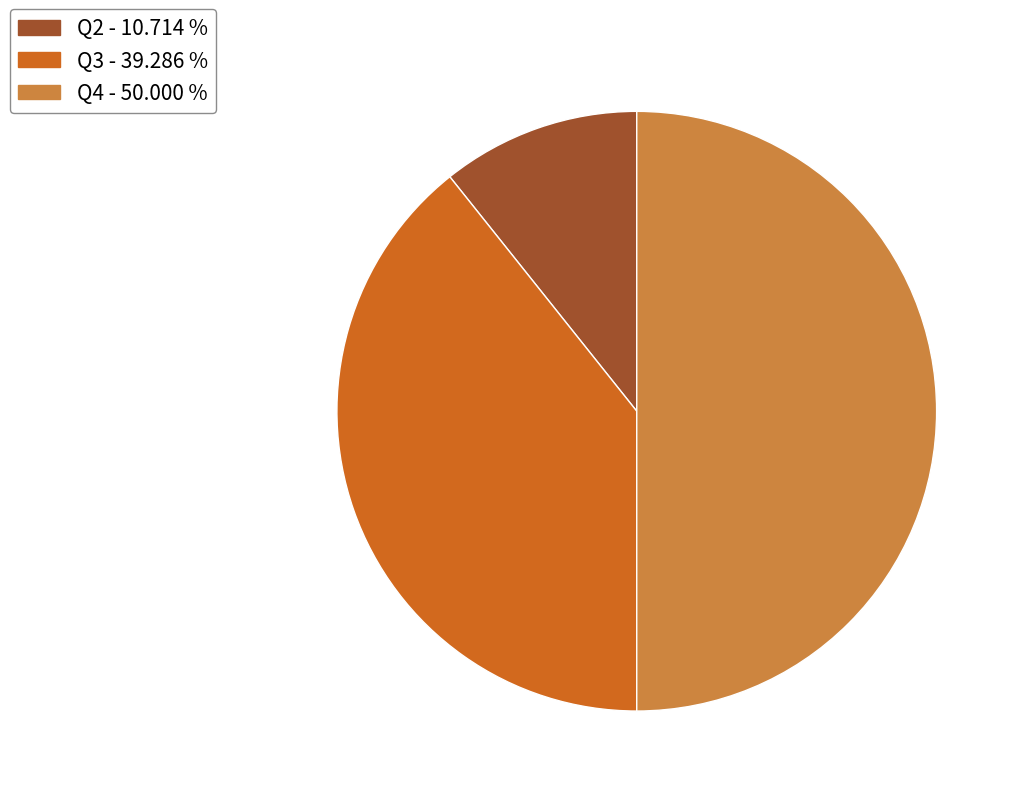

Rank the categories by value from highest to lowest.

Q4, Q3, Q2